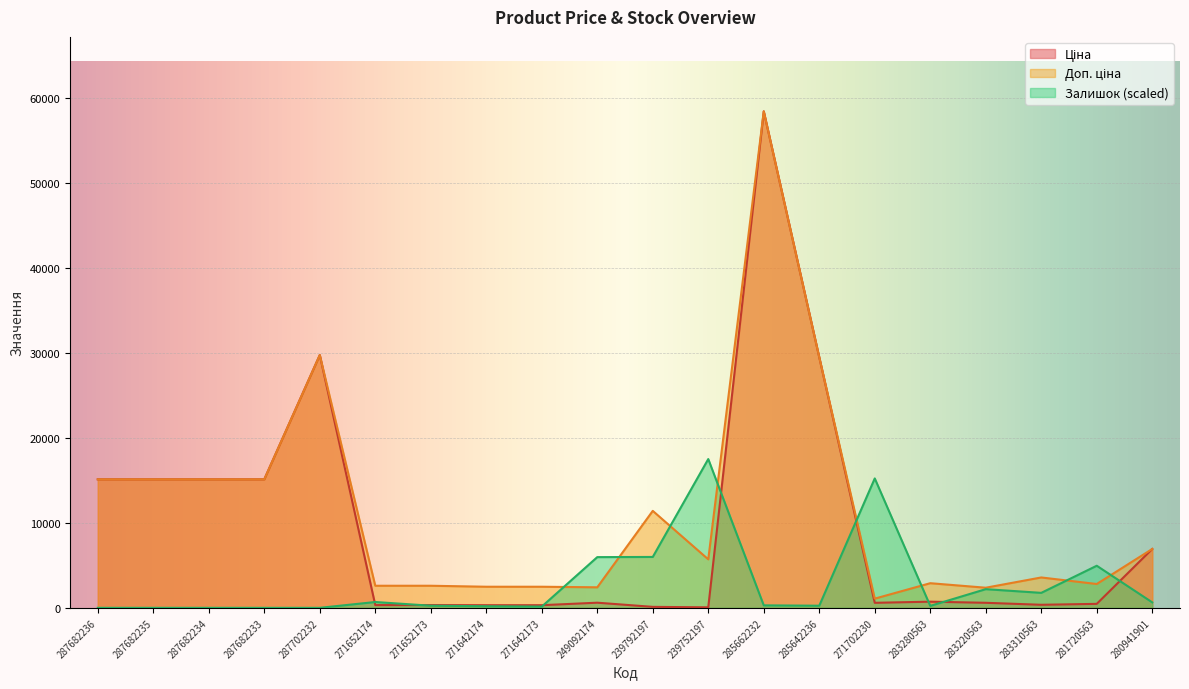

What is the greatest value displayed?

58426.5